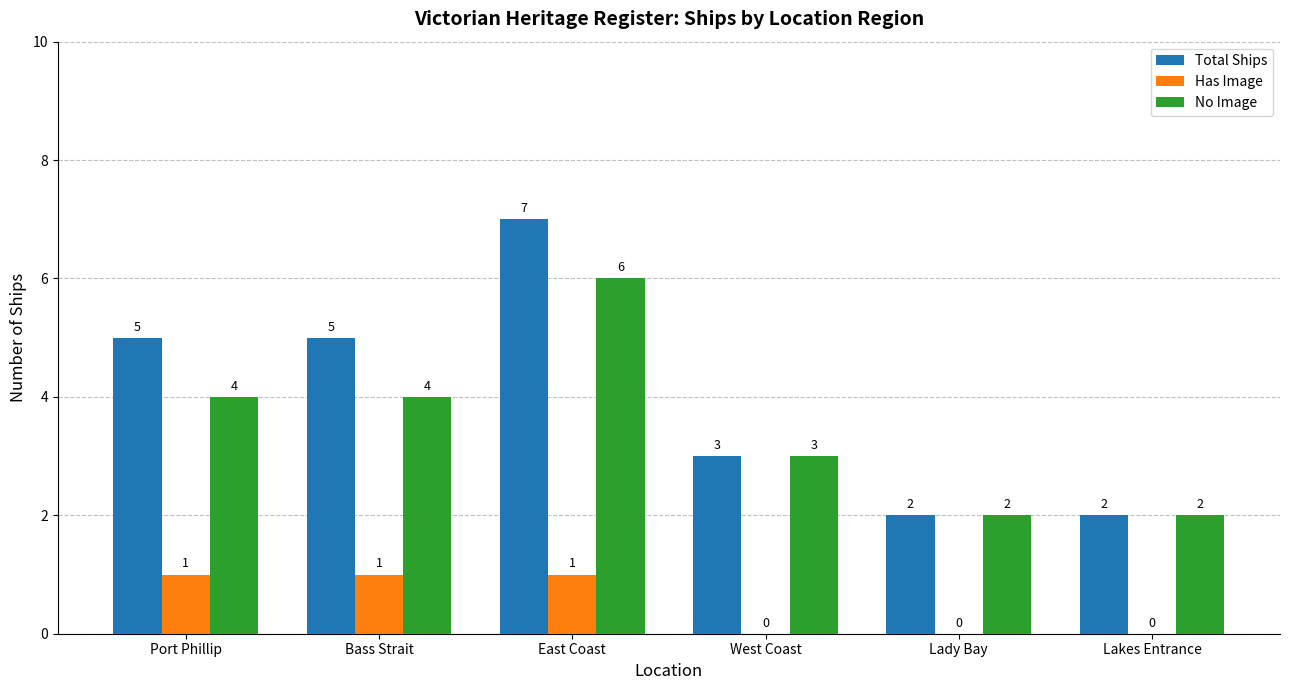

Which series has the widest spread of values?

Total Ships